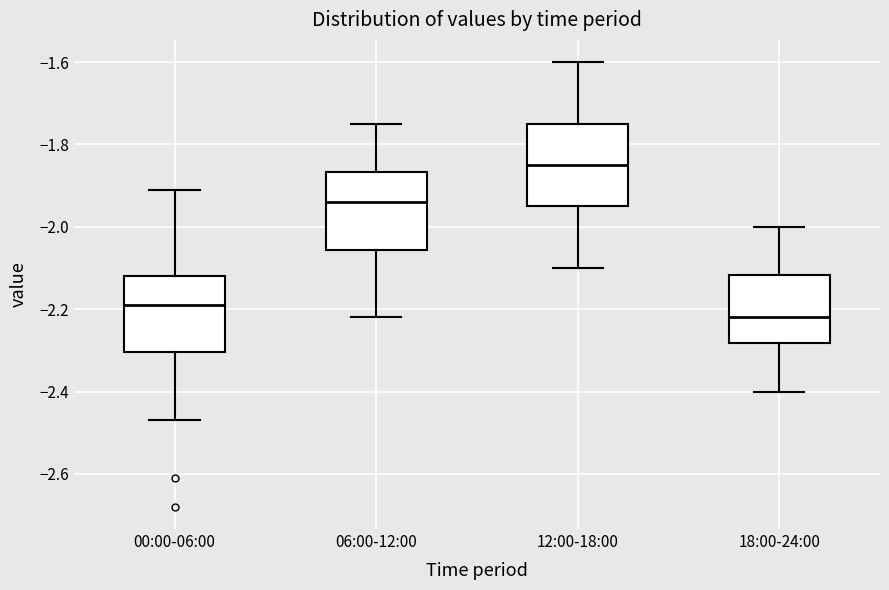

Reading left to right, read every box against the y-axis: the position of its median line, the range the box covers, and the ends of its whiskers. The values are not printed on the chart, so give them approximately, as read against the axis.

00:00-06:00: median -2.18, box -2.30 to -2.12, whiskers -2.46 to -1.90
06:00-12:00: median -1.94, box -2.06 to -1.86, whiskers -2.22 to -1.74
12:00-18:00: median -1.84, box -1.94 to -1.74, whiskers -2.10 to -1.60
18:00-24:00: median -2.22, box -2.28 to -2.12, whiskers -2.40 to -2.00